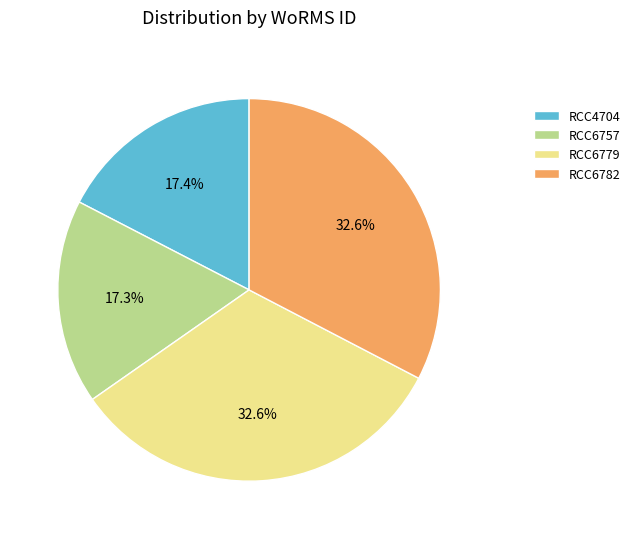

To the nearest percent, what is the average slice percentage?

25%